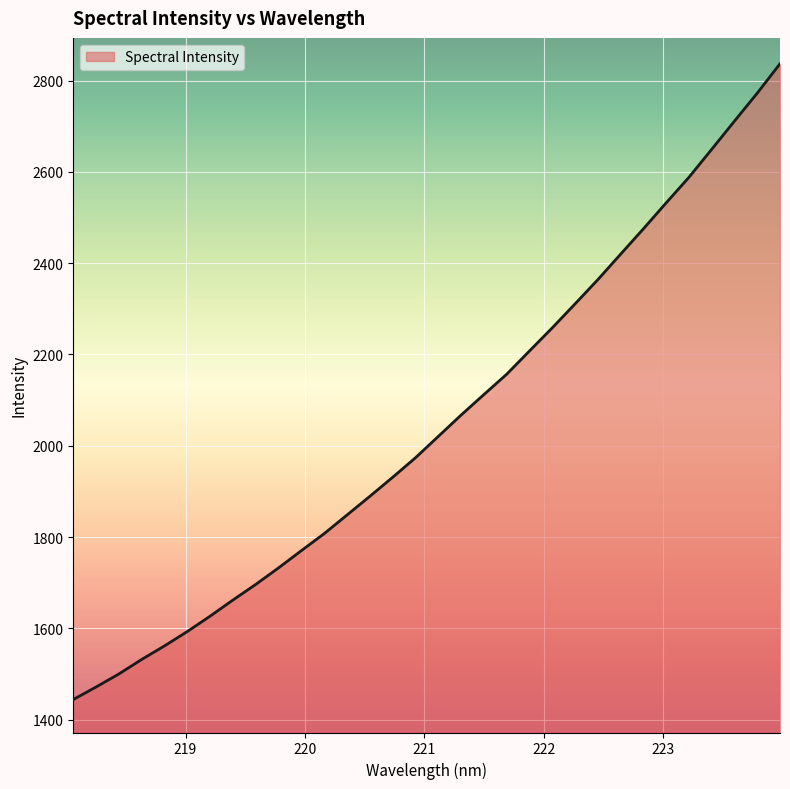

What is the greatest value displayed?

2836.6